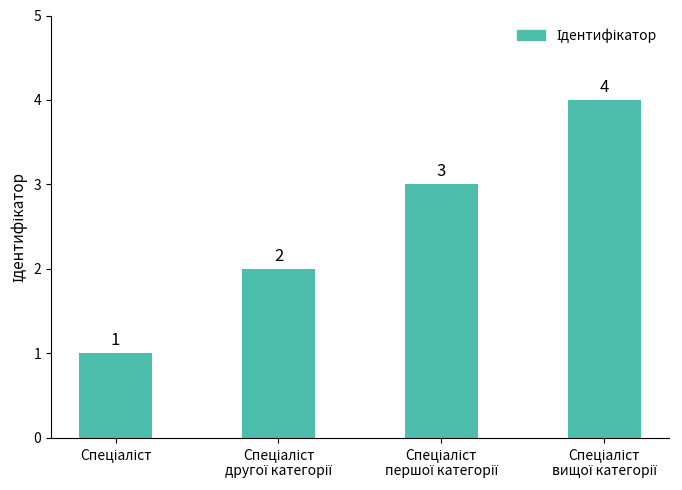

What is the smallest value displayed?

1